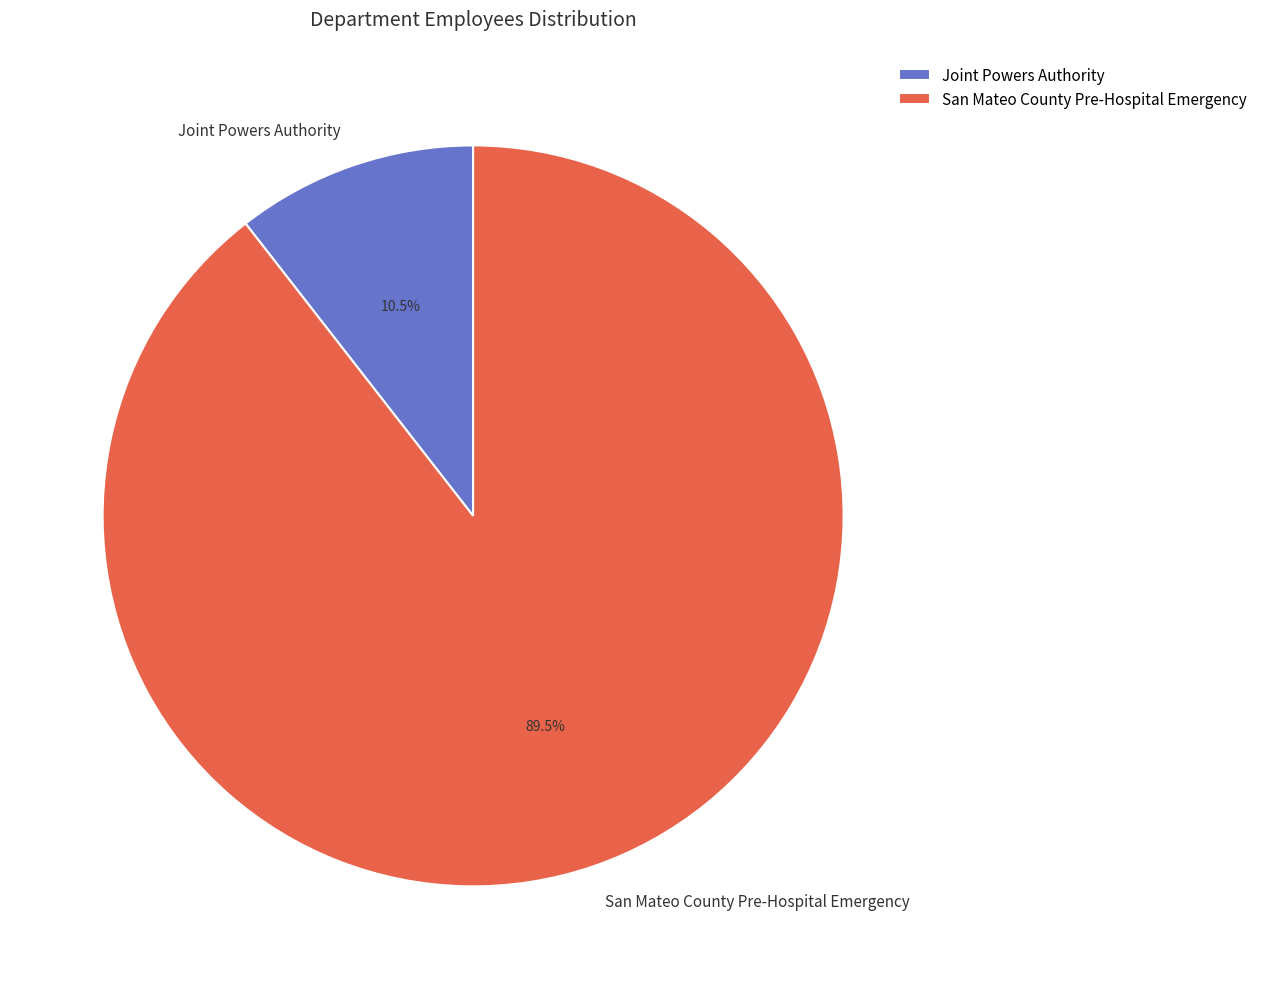

What is the largest slice in the pie chart?

San Mateo County Pre-Hospital Emergency